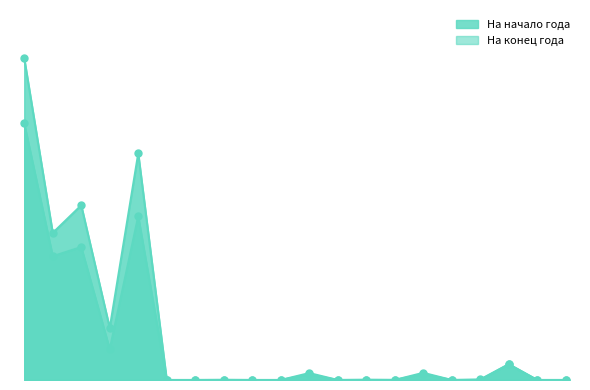

At which category is the sum across all series the highest?

010